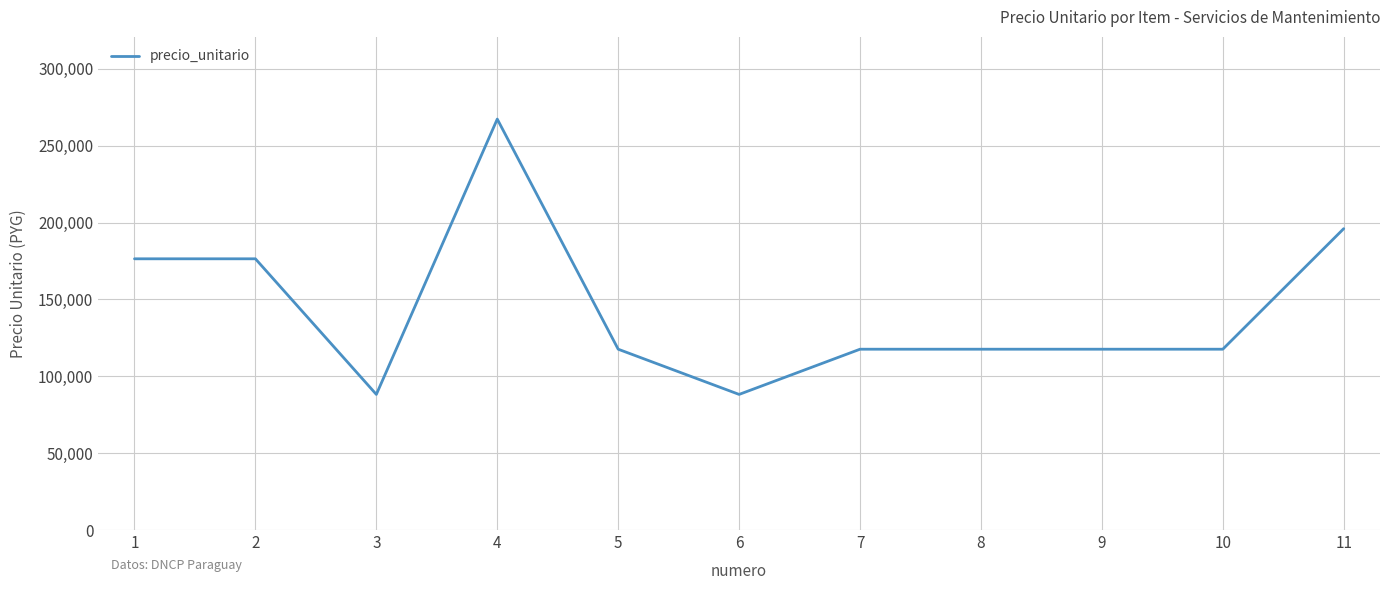

Is this an area chart (filled region under the line)?

No